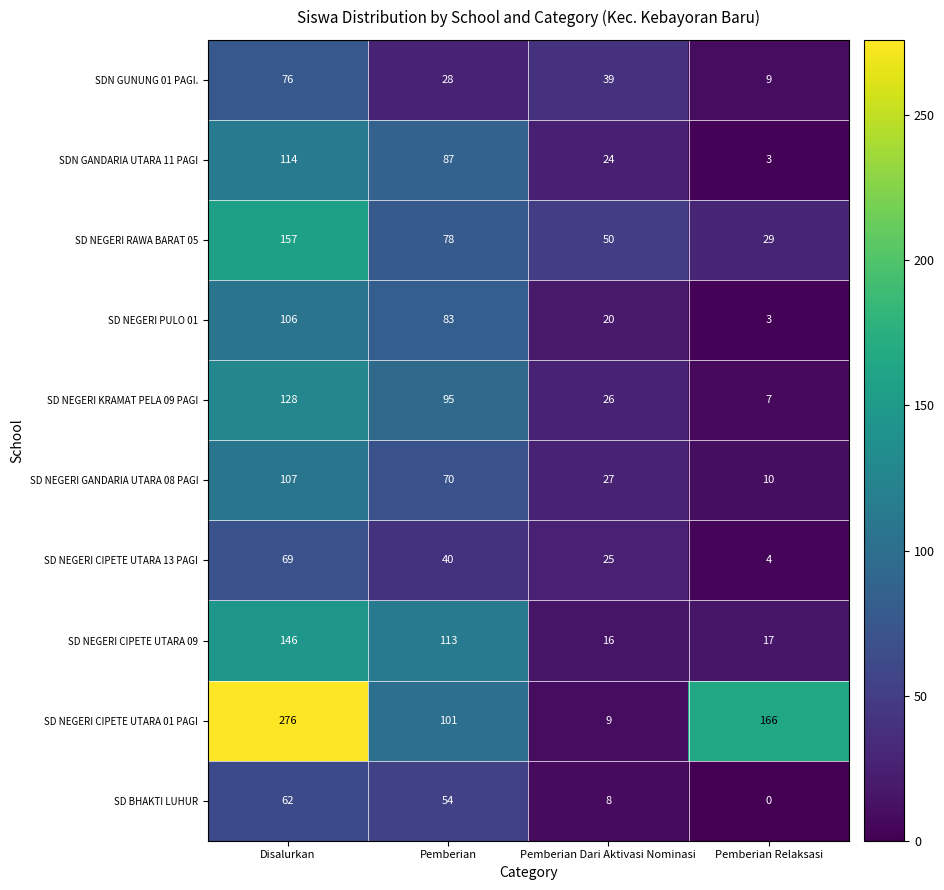

What is the lowest value of the SD NEGERI CIPETE UTARA 01 PAGI series?

9